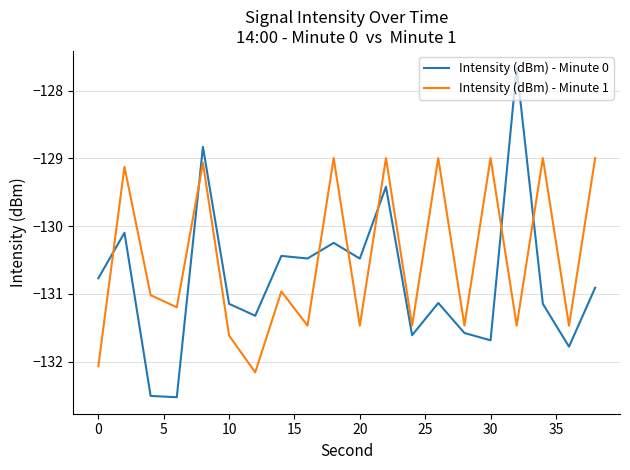

List the series in order of their peak value, highest first.

Intensity (dBm) - Minute 0, Intensity (dBm) - Minute 1